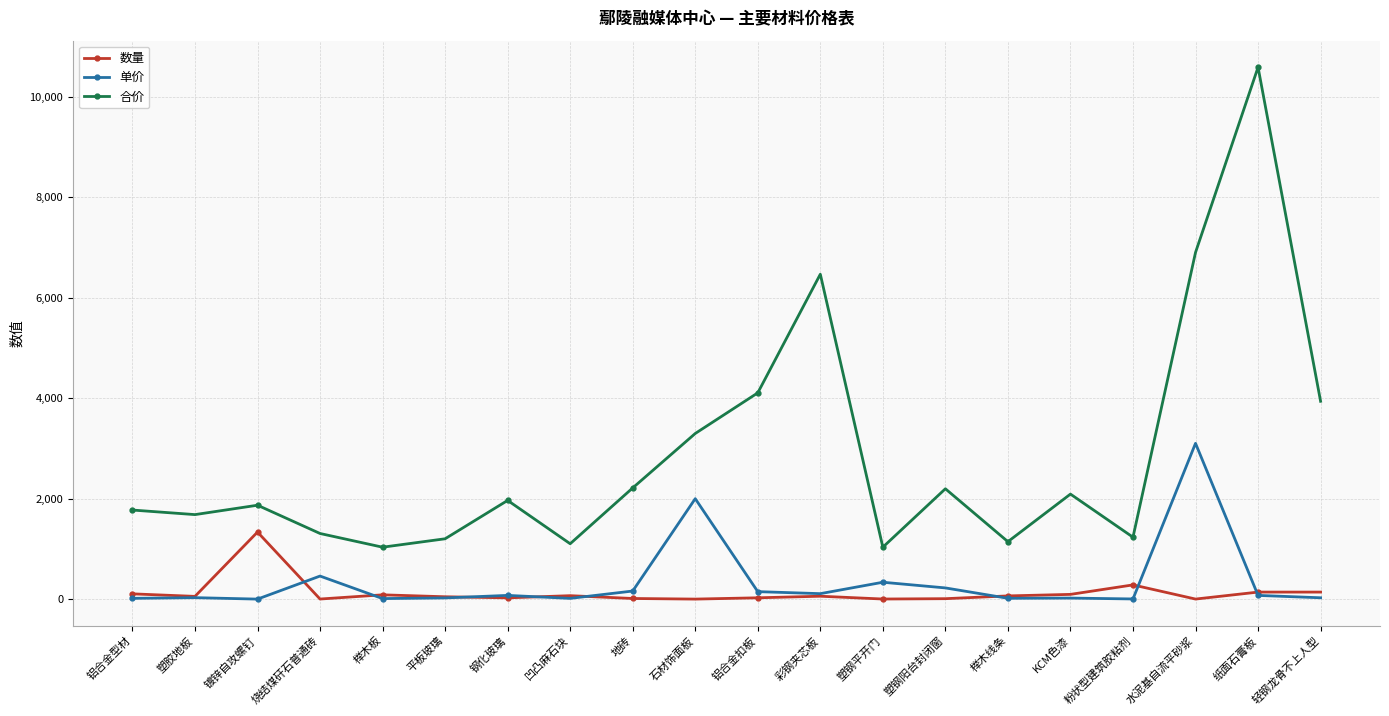

True or false: 单价 has a value of 15.8 at 凹凸麻石块.

True